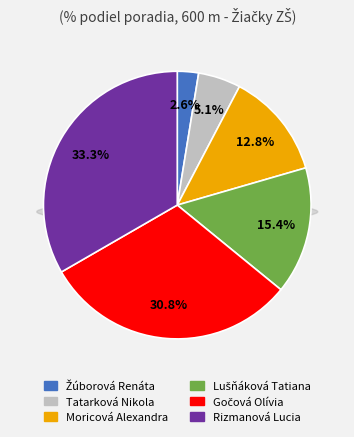

To the nearest percent, what is the difference between the Tatarková Nikola and Gočová Olívia slice percentages?

26%